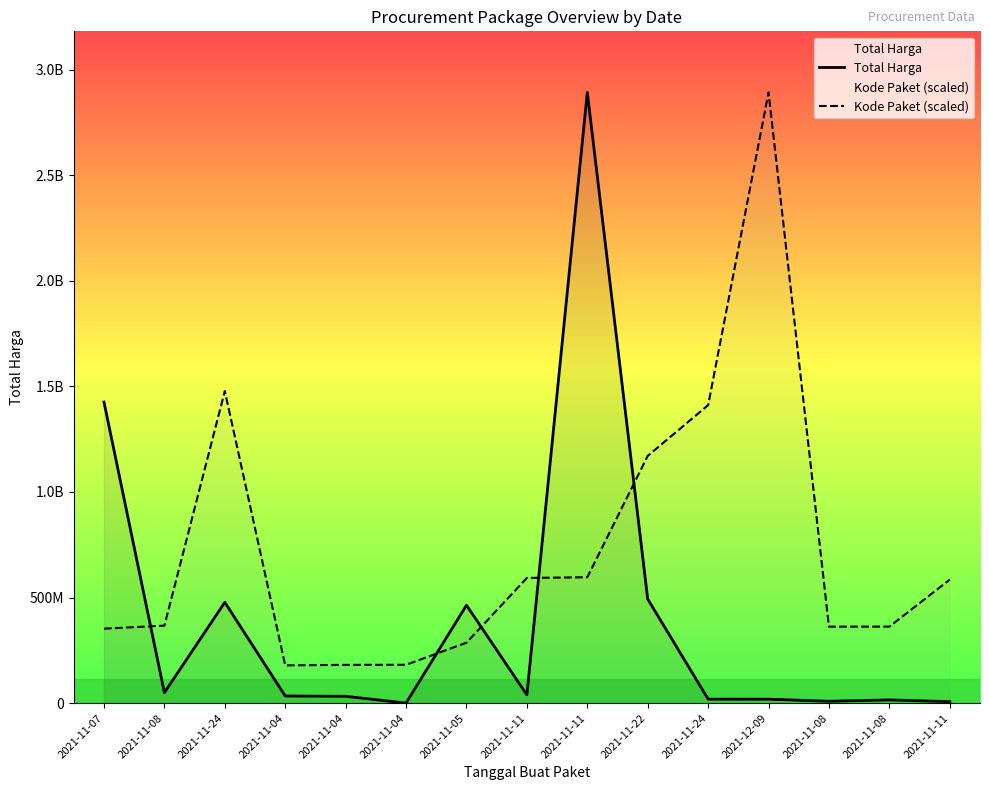

At which label does Kode Paket (scaled) first exceed 367273231?

2021-11-08